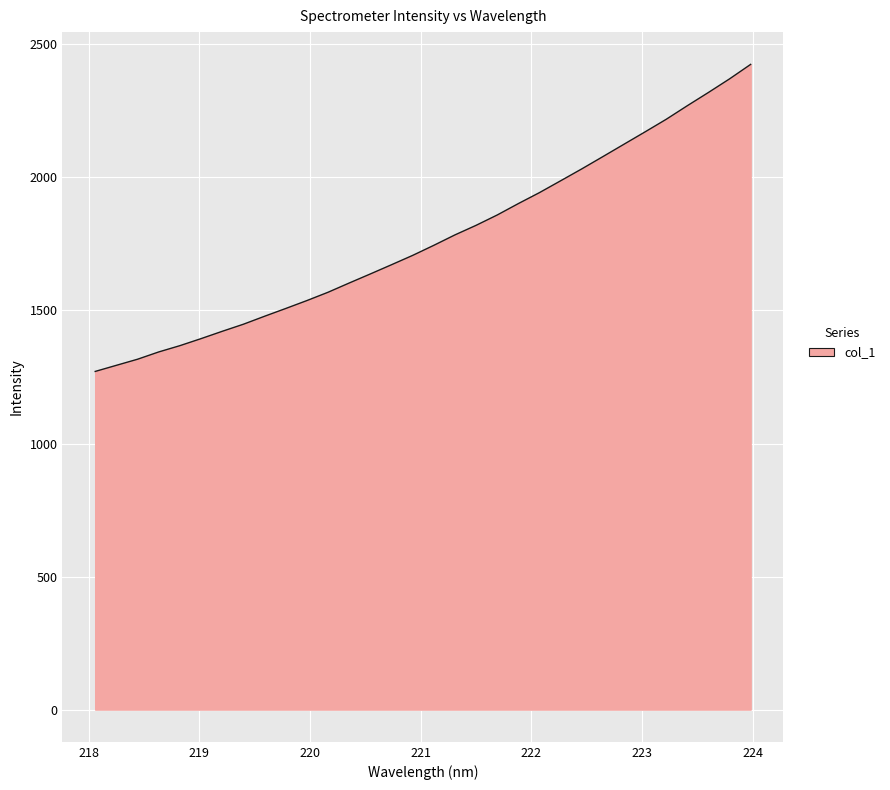

How many lines are shown in the chart?

1